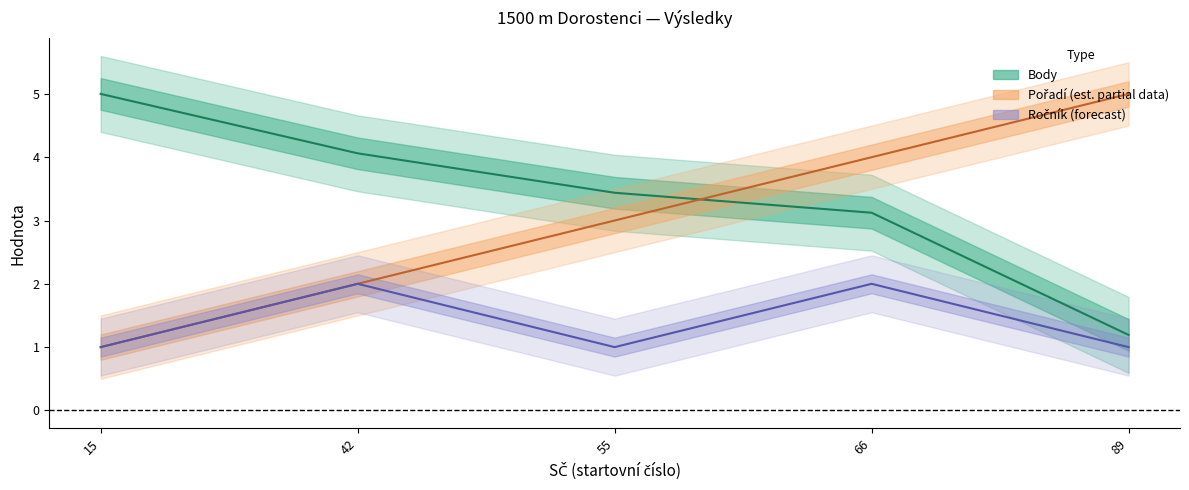

Reading right to left, list all the values displayed in this chart.

Pořadí: 89=5.0	66=4.0	55=3.0	42=2.0	15=1.0
Ročník: 89=1.0	66=2.0	55=1.0	42=2.0	15=1.0
Body: 89=1.2	66=3.1	55=3.4	42=4.1	15=5.0